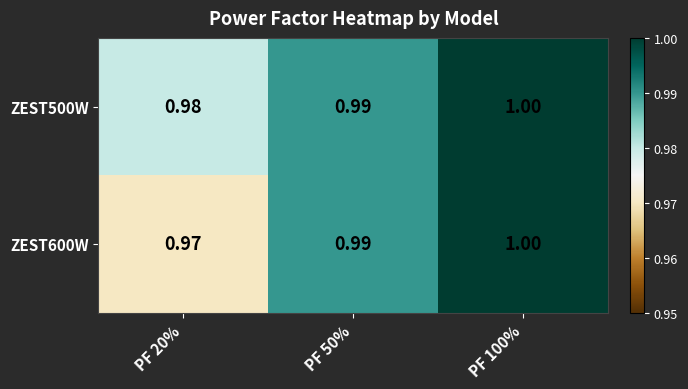

Is the value of ZEST500W at PF 100% greater than the value of ZEST600W at PF 50%?

Yes